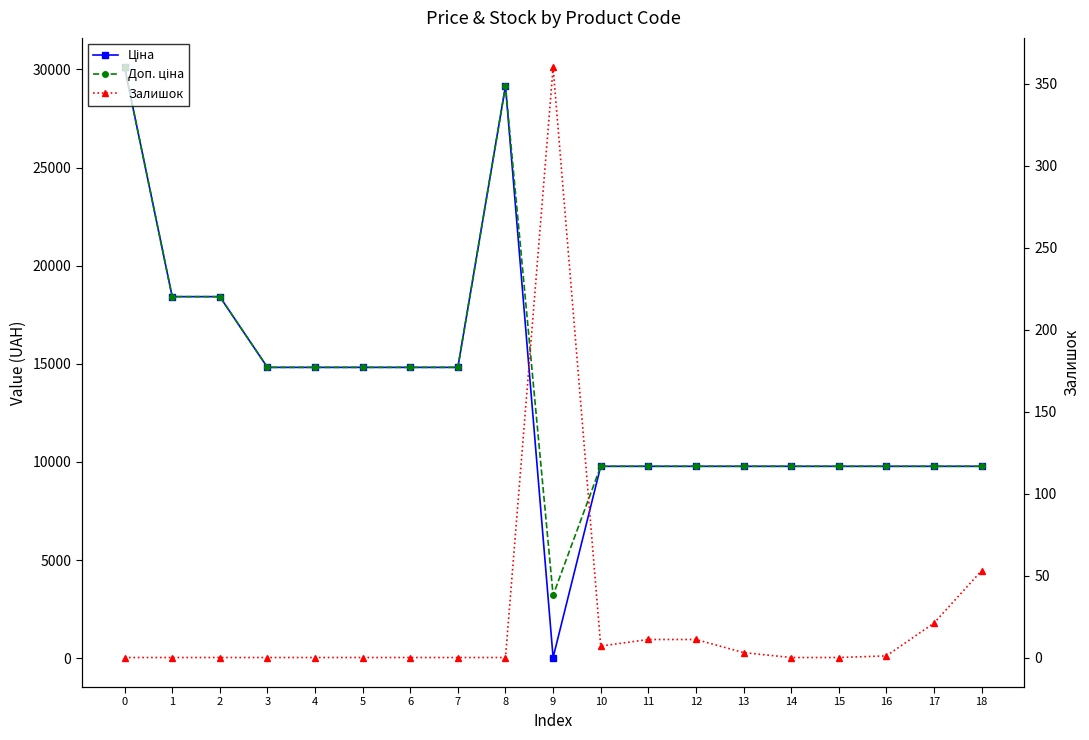

Reading right to left, transcribe all the data shown in this chart.

Ціна: 9775.5	9775.5	9775.5	9775.5	9775.5	9775.5	9775.5	9775.5	9775.5	32.0	29152.3	14817.6	14817.6	14817.6	14817.6	14817.6	18420.9	18420.9	30102.8
Доп. ціна: 9775.5	9775.5	9775.5	9775.5	9775.5	9775.5	9775.5	9775.5	9775.5	3205.0	29152.3	14817.6	14817.6	14817.6	14817.6	14817.6	18420.9	18420.9	30102.8
Залишок: 53.0	21.0	1.0	0.0	0.0	3.0	11.0	11.0	7.0	360.0	0.0	0.0	0.0	0.0	0.0	0.0	0.0	0.0	0.0